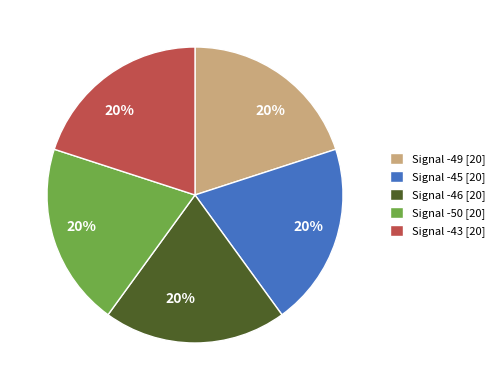

Is the sum of Signal -43 [20] and Signal -49 [20] greater than half?

No